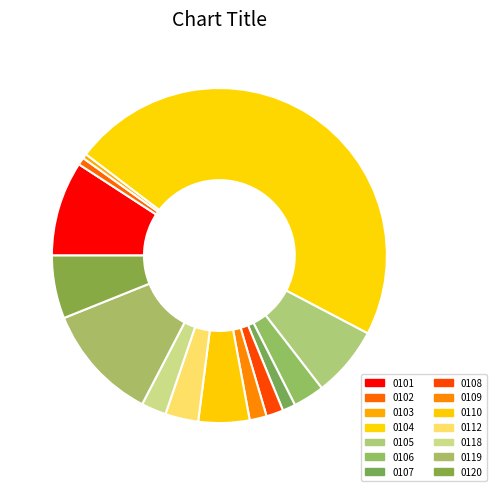

Which category has the biggest portion of the pie?

0104